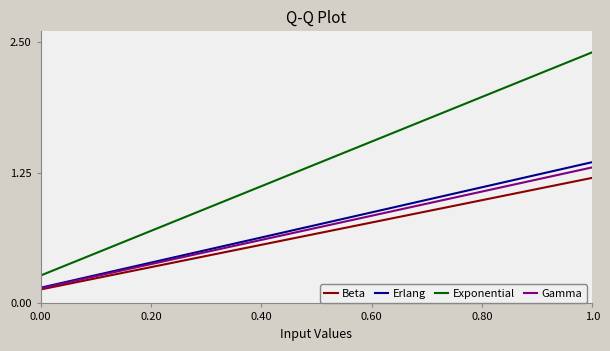

Which series has the largest total across all categories?

Exponential